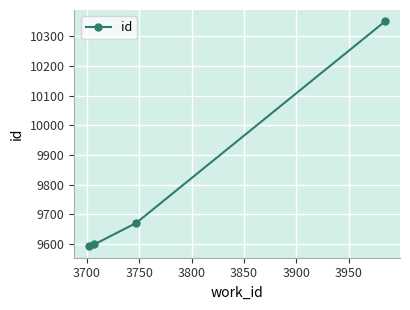

What is the value of the 4th point from the left?

10350